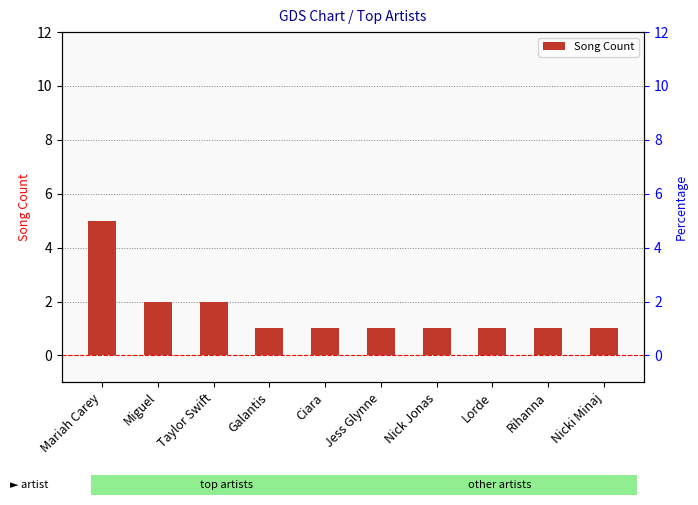

At which category does the chart reach its minimum across all series?

Galantis